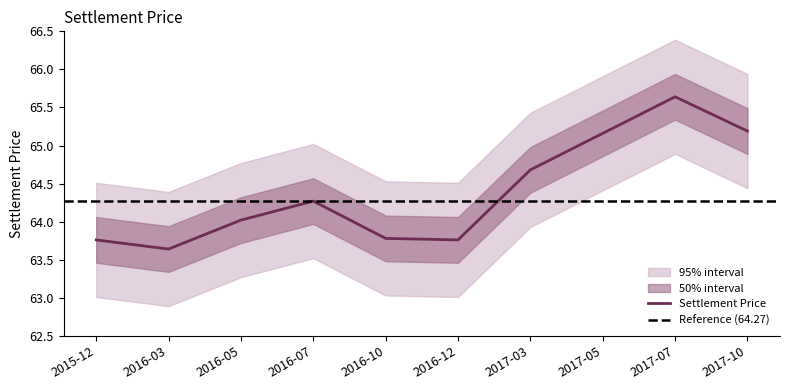

Rank the categories by value from highest to lowest.

2017-07, 2017-10, 2017-05, 2017-03, 2016-07, 2016-05, 2016-10, 2015-12, 2016-12, 2016-03